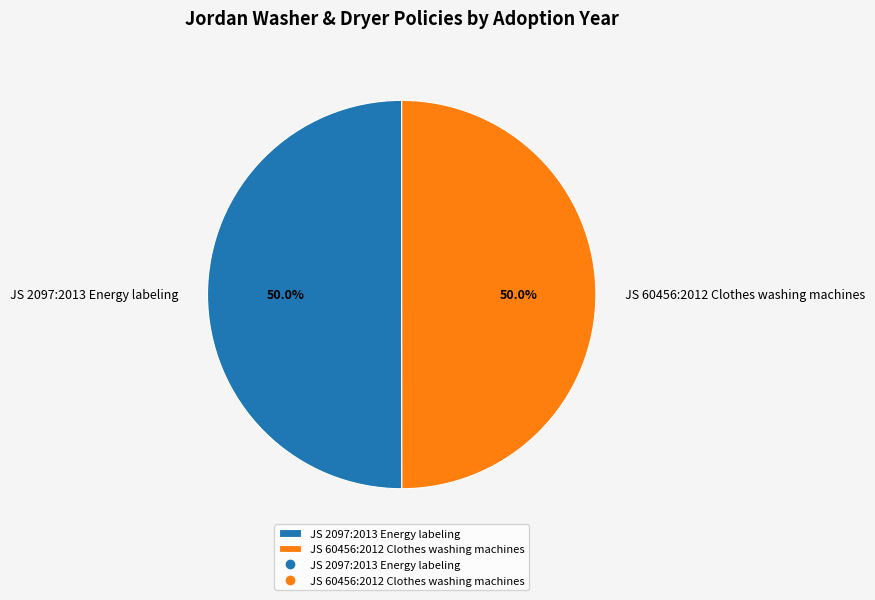

To the nearest percent, what portion does JS 60456:2012 Clothes washing machines represent?

50%